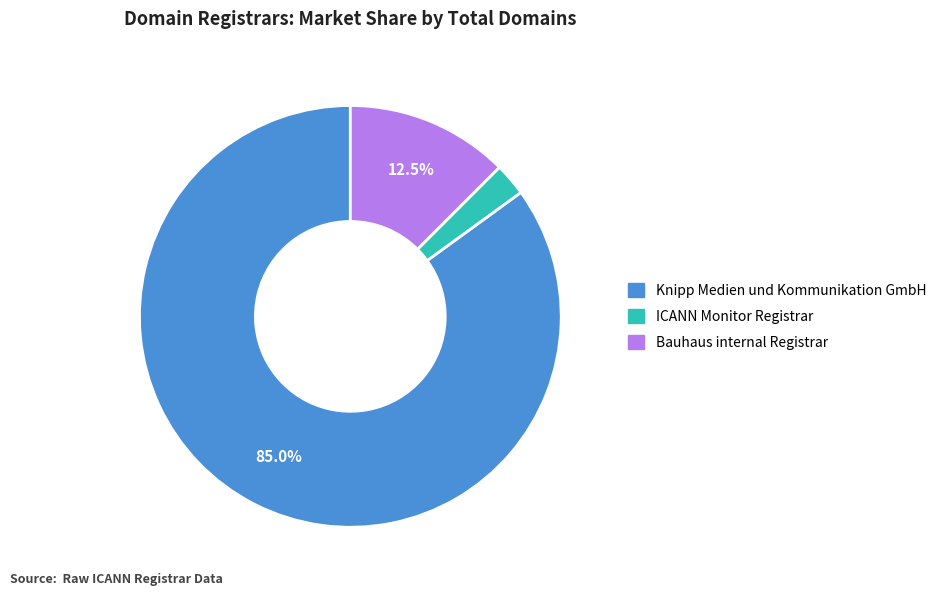

Which category accounts for the majority?

Knipp Medien und Kommunikation GmbH